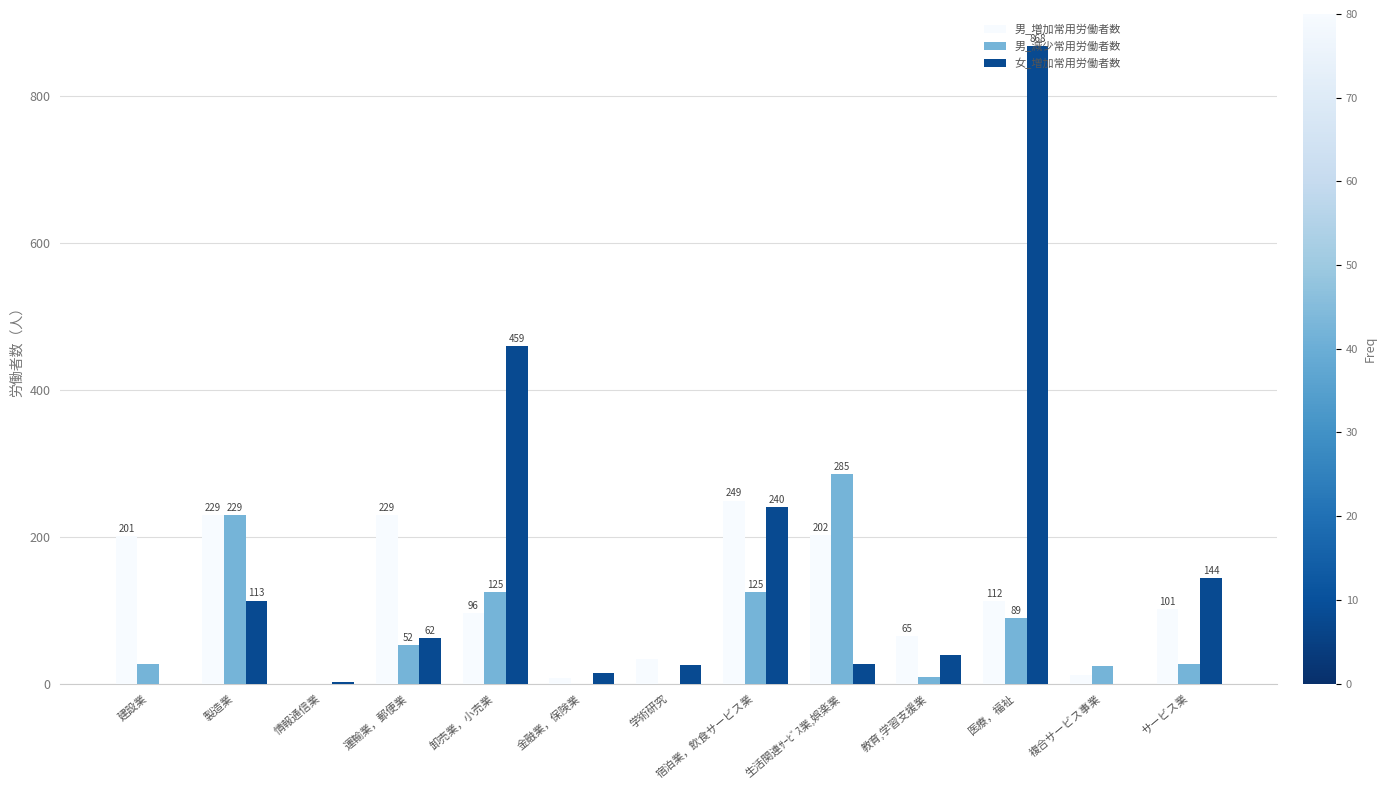

What is the maximum value shown in the chart?

868